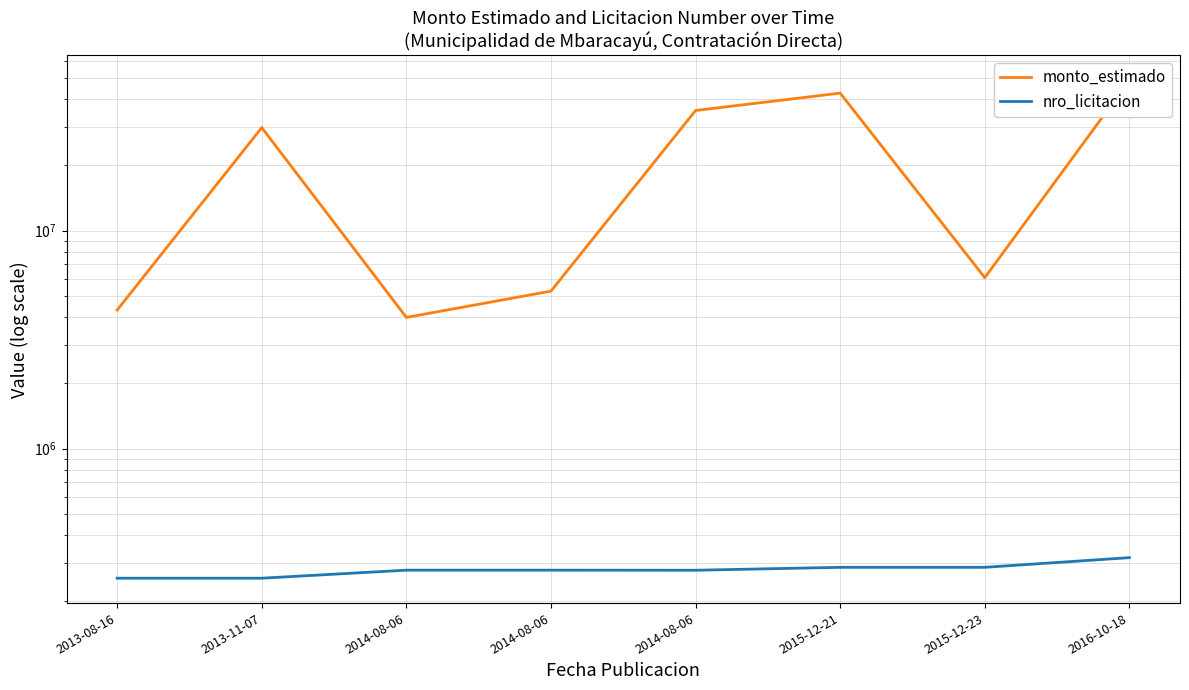

What is the difference between the highest and lowest values at 2014-08-06?

3722629